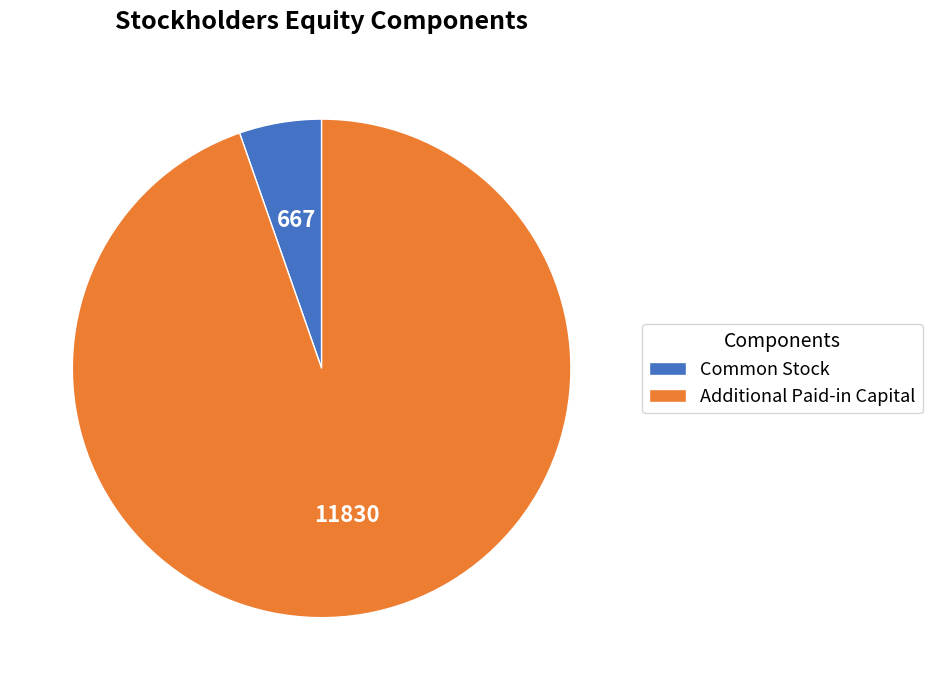

Is the sum of Common Stock and Additional Paid-in Capital greater than half?

Yes